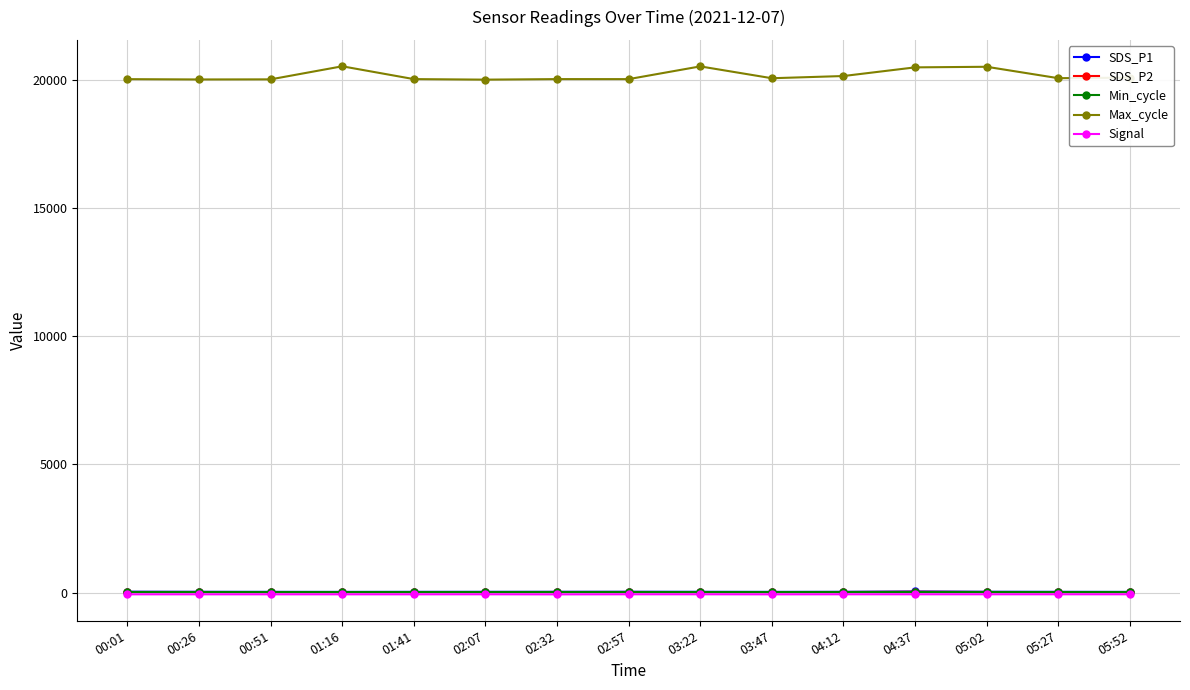

True or false: Signal and SDS_P2 cross at least once.

False